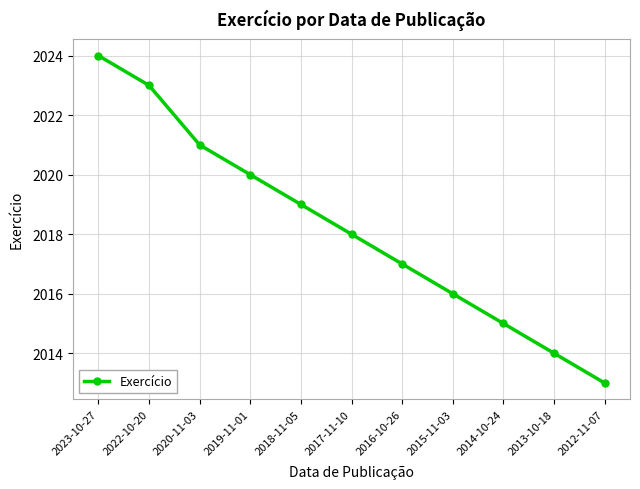

Reading right to left, extract all data points from this chart.

2013	2014	2015	2016	2017	2018	2019	2020	2021	2023	2024